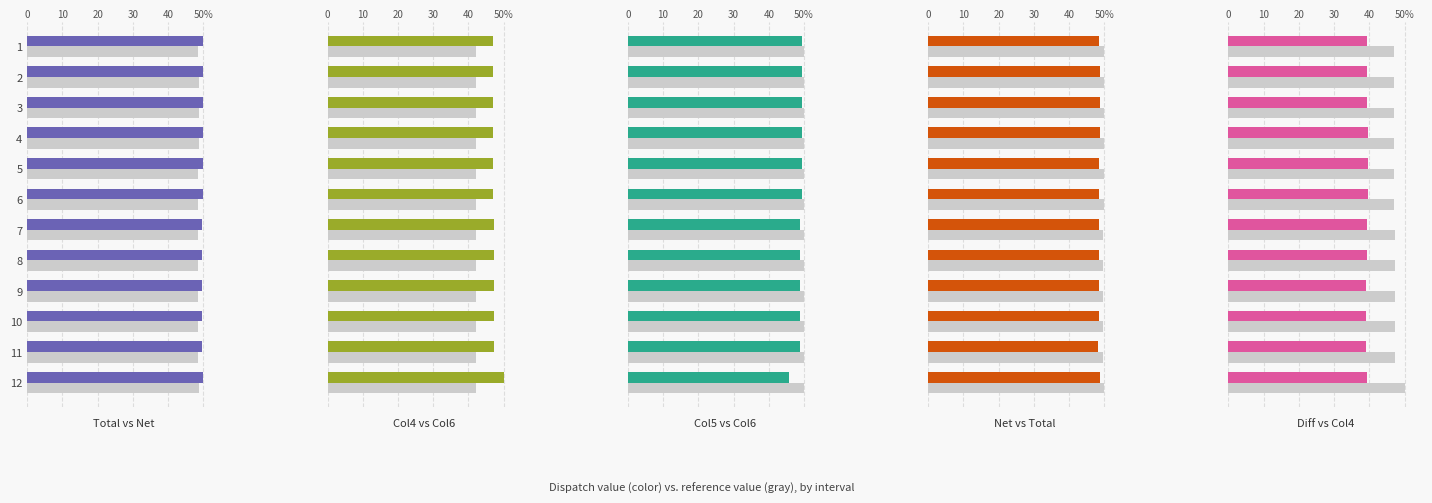

Does the chart contain stacked bars?

No